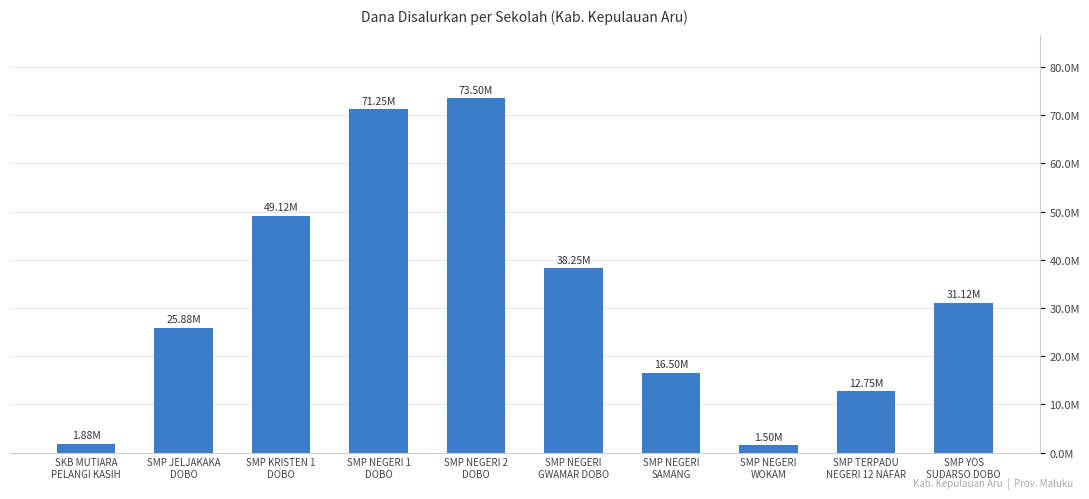

Are the bars horizontal?

No